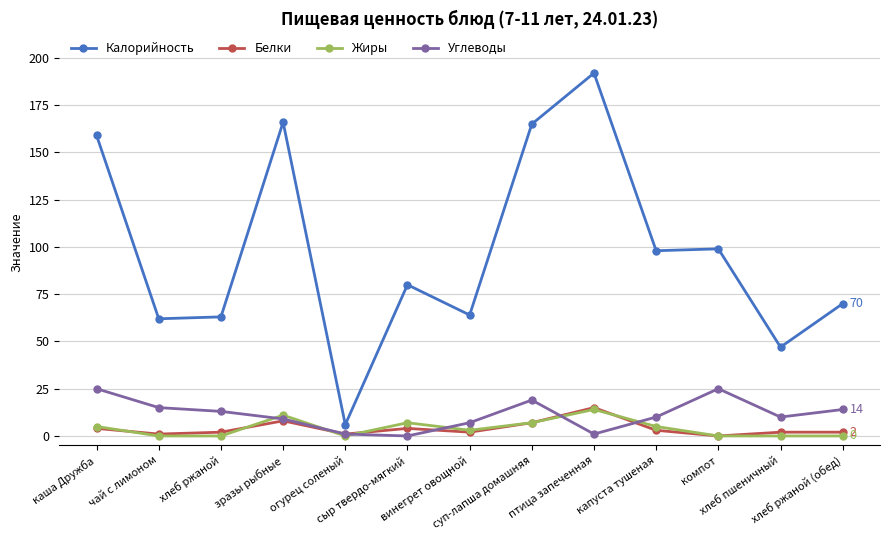

True or false: Калорийность has more than 2 interior local peaks.

True